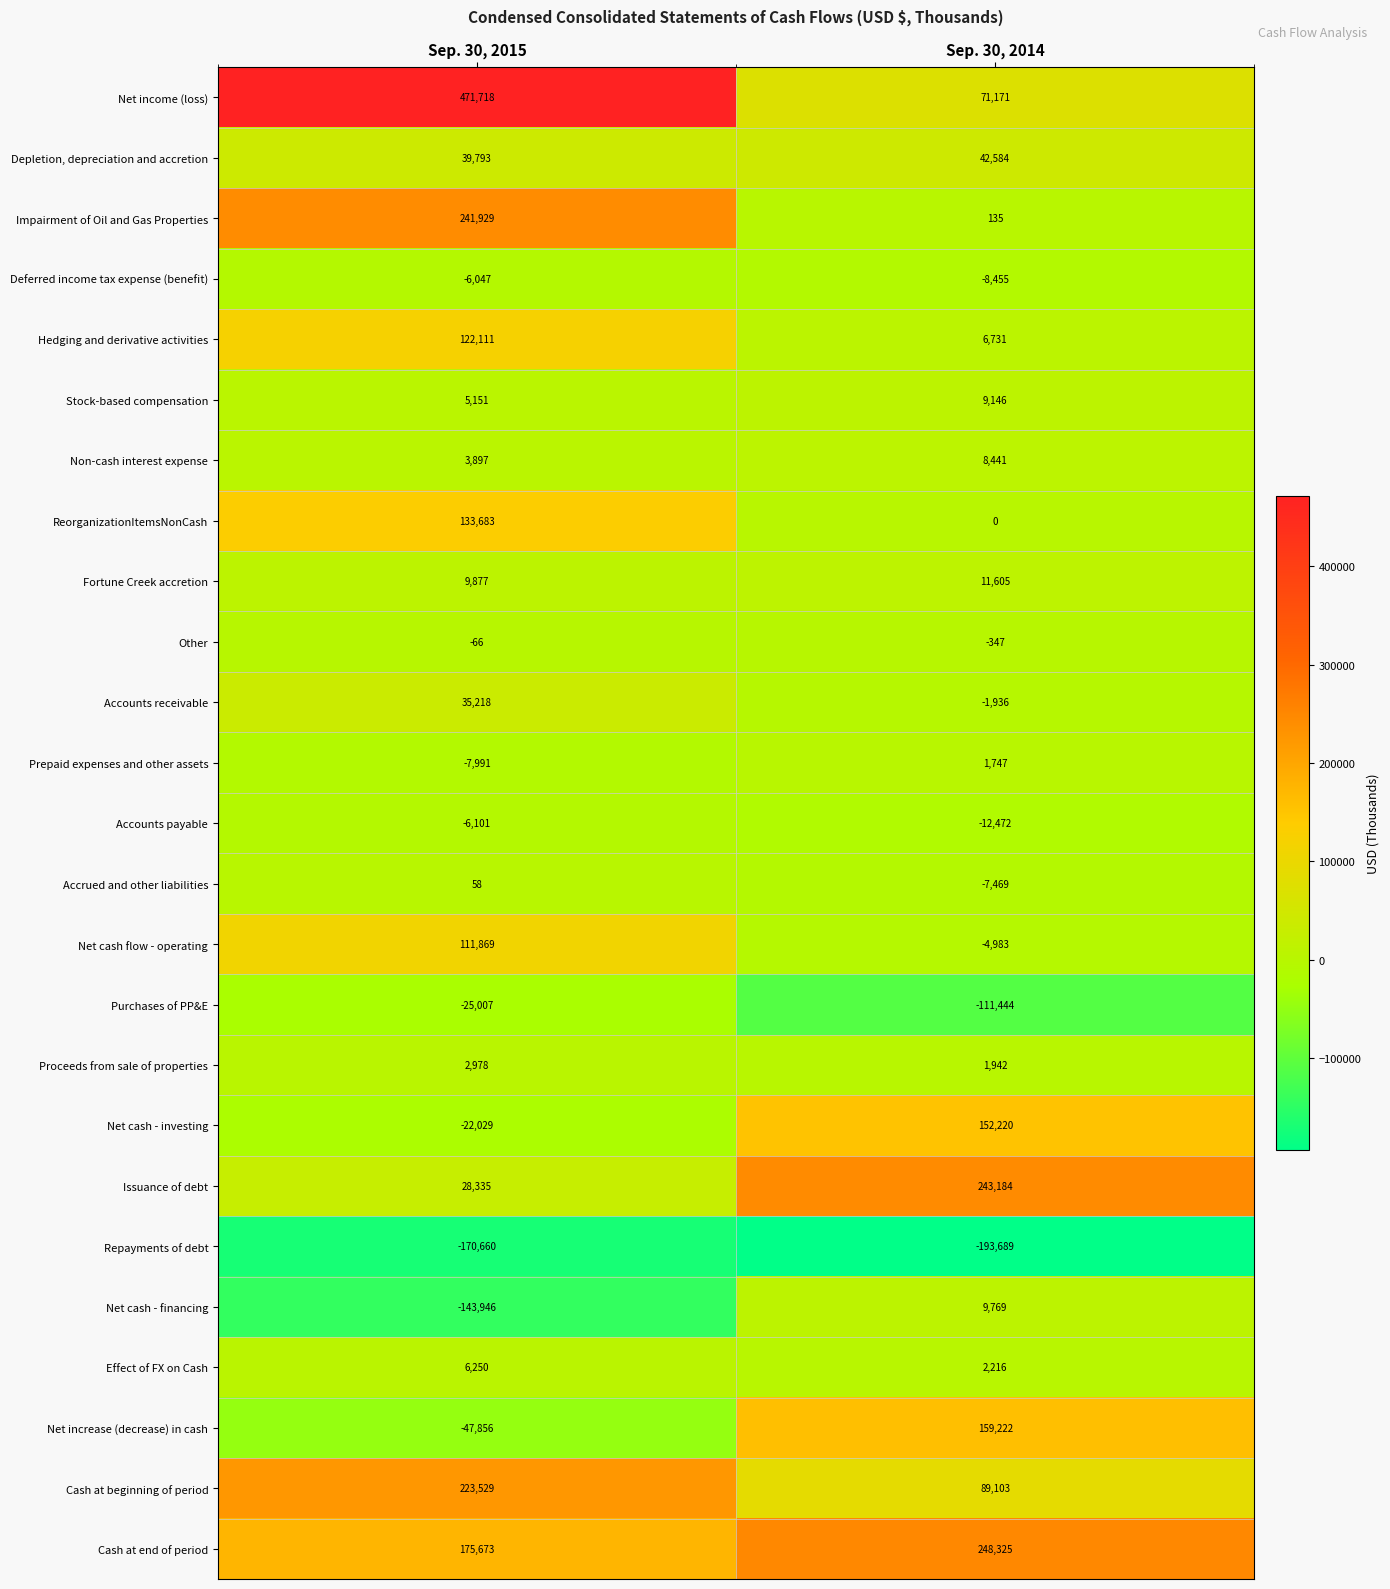

Rank the series at Sep. 30, 2014 from highest to lowest value.

Cash at end of period, Issuance of debt, Net increase (decrease) in cash, Net cash - investing, Cash at beginning of period, Net income (loss), Depletion, depreciation and accretion, Fortune Creek accretion, Net cash - financing, Stock-based compensation, Non-cash interest expense, Hedging and derivative activities, Effect of FX on Cash, Proceeds from sale of properties, Prepaid expenses and other assets, Impairment of Oil and Gas Properties, ReorganizationItemsNonCash, Other, Accounts receivable, Net cash flow - operating, Accrued and other liabilities, Deferred income tax expense (benefit), Accounts payable, Purchases of PP&E, Repayments of debt